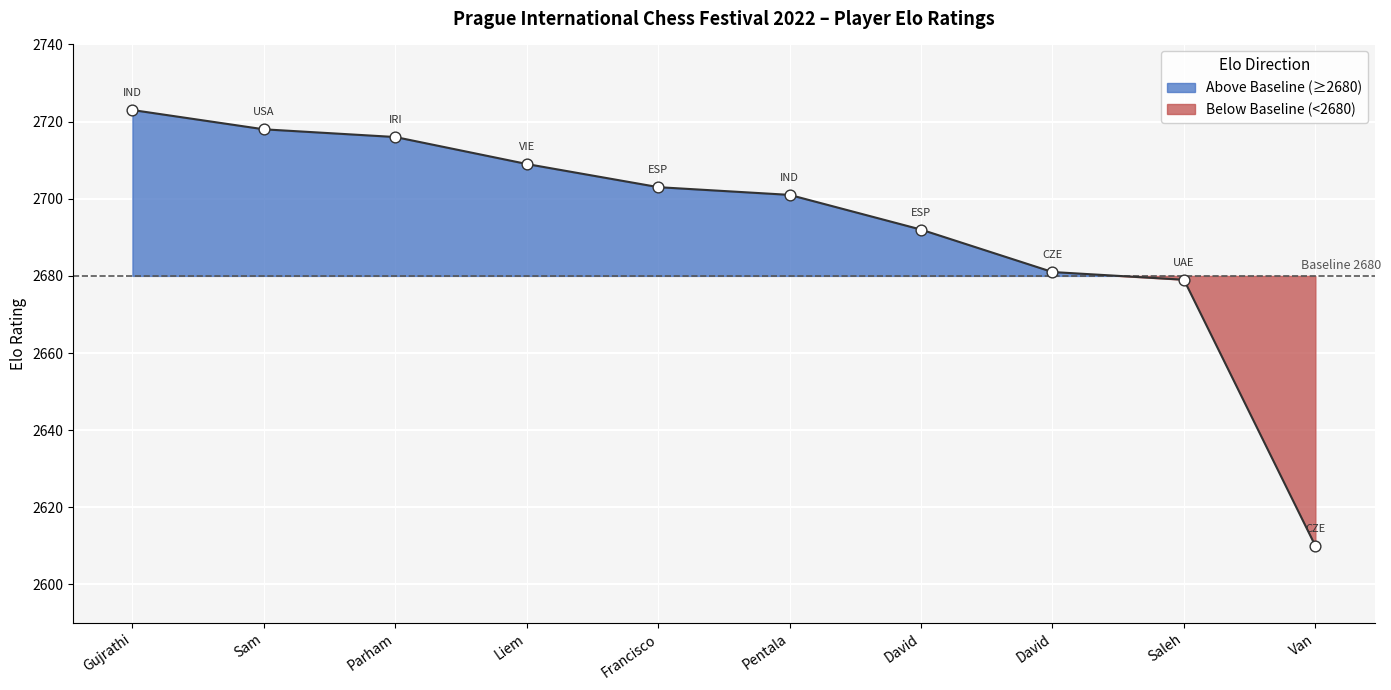

What is the change in value from Liem to David?

-28